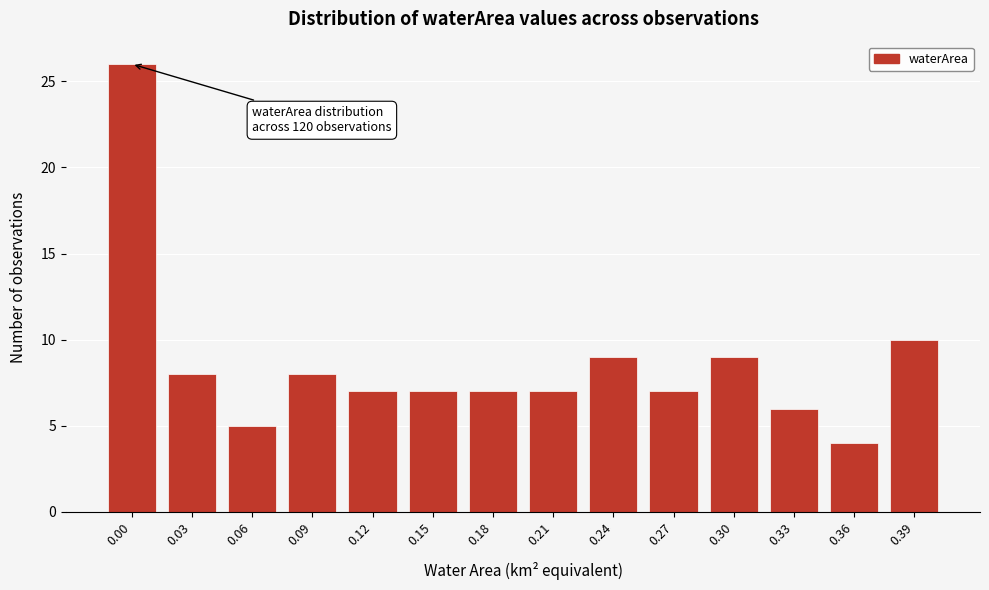

Reading left to right, transcribe all the data shown in this chart.

26	8	5	8	7	7	7	7	9	7	9	6	4	10